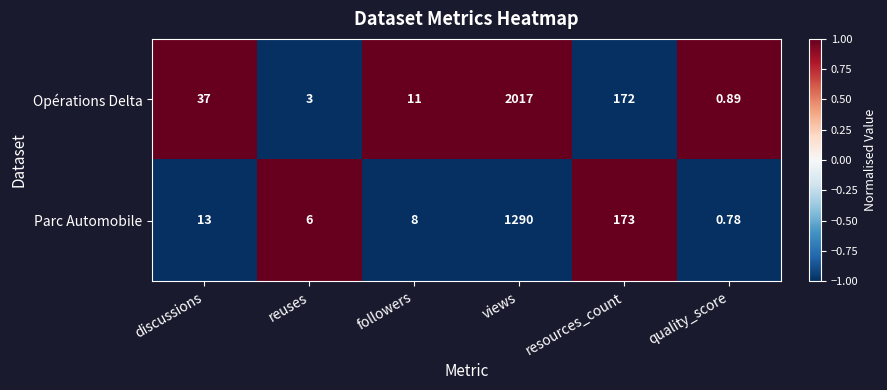

Rank the series at reuses from lowest to highest value.

Opérations Delta, Parc Automobile